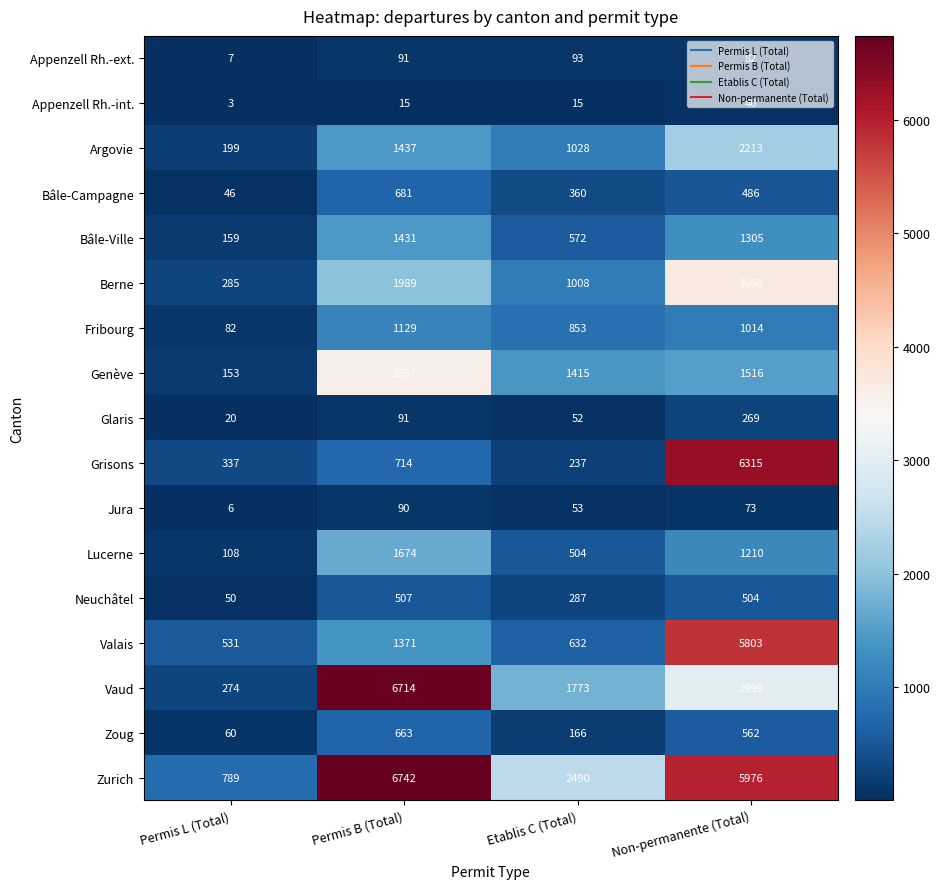

What is the difference between the Bâle-Ville values at Permis B (Total) and Permis L (Total)?

1272